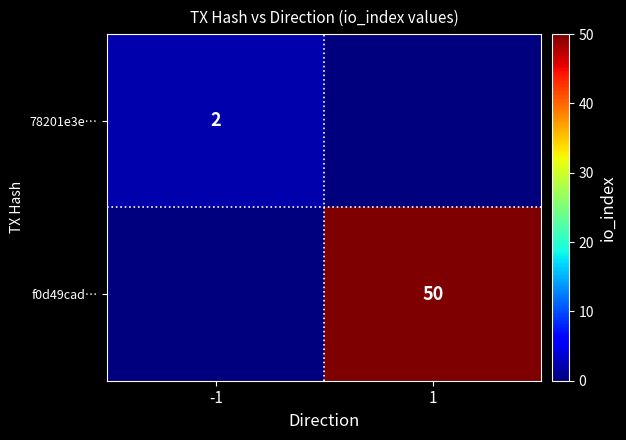

At which category does the chart reach its peak across all series?

1